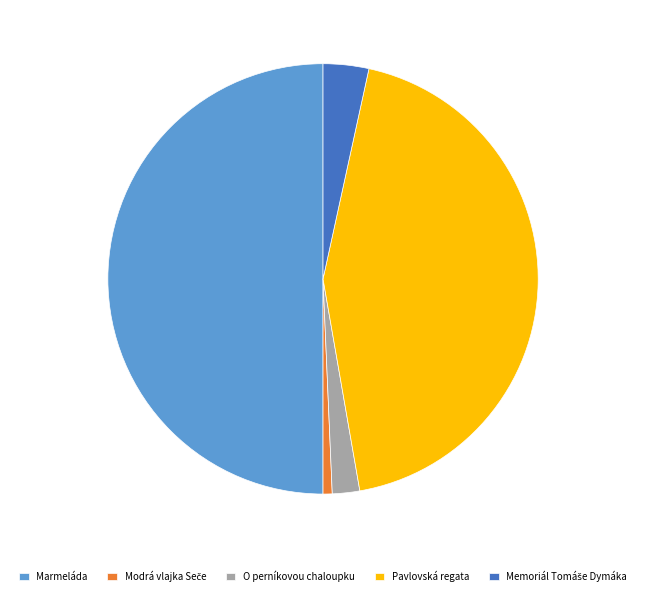

Combined, do Pavlovská regata and Marmeláda account for over 50%?

Yes